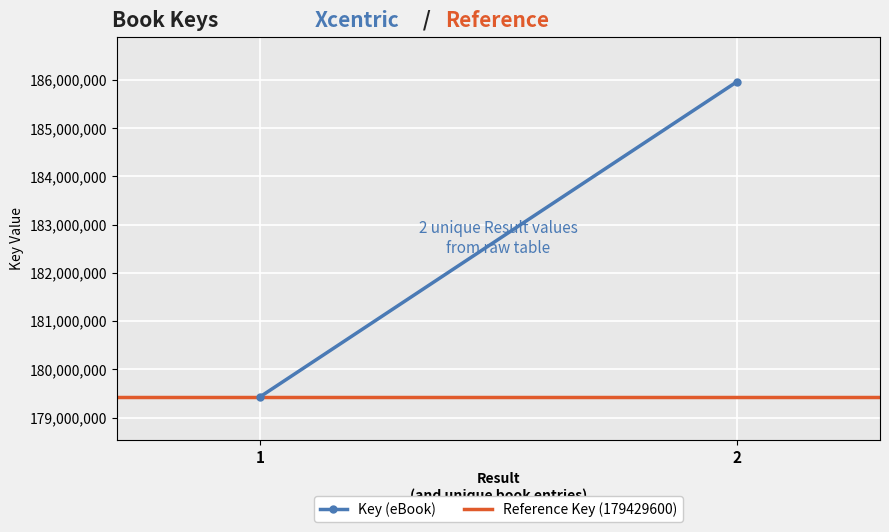

Which label corresponds to the smallest value in the chart?

1